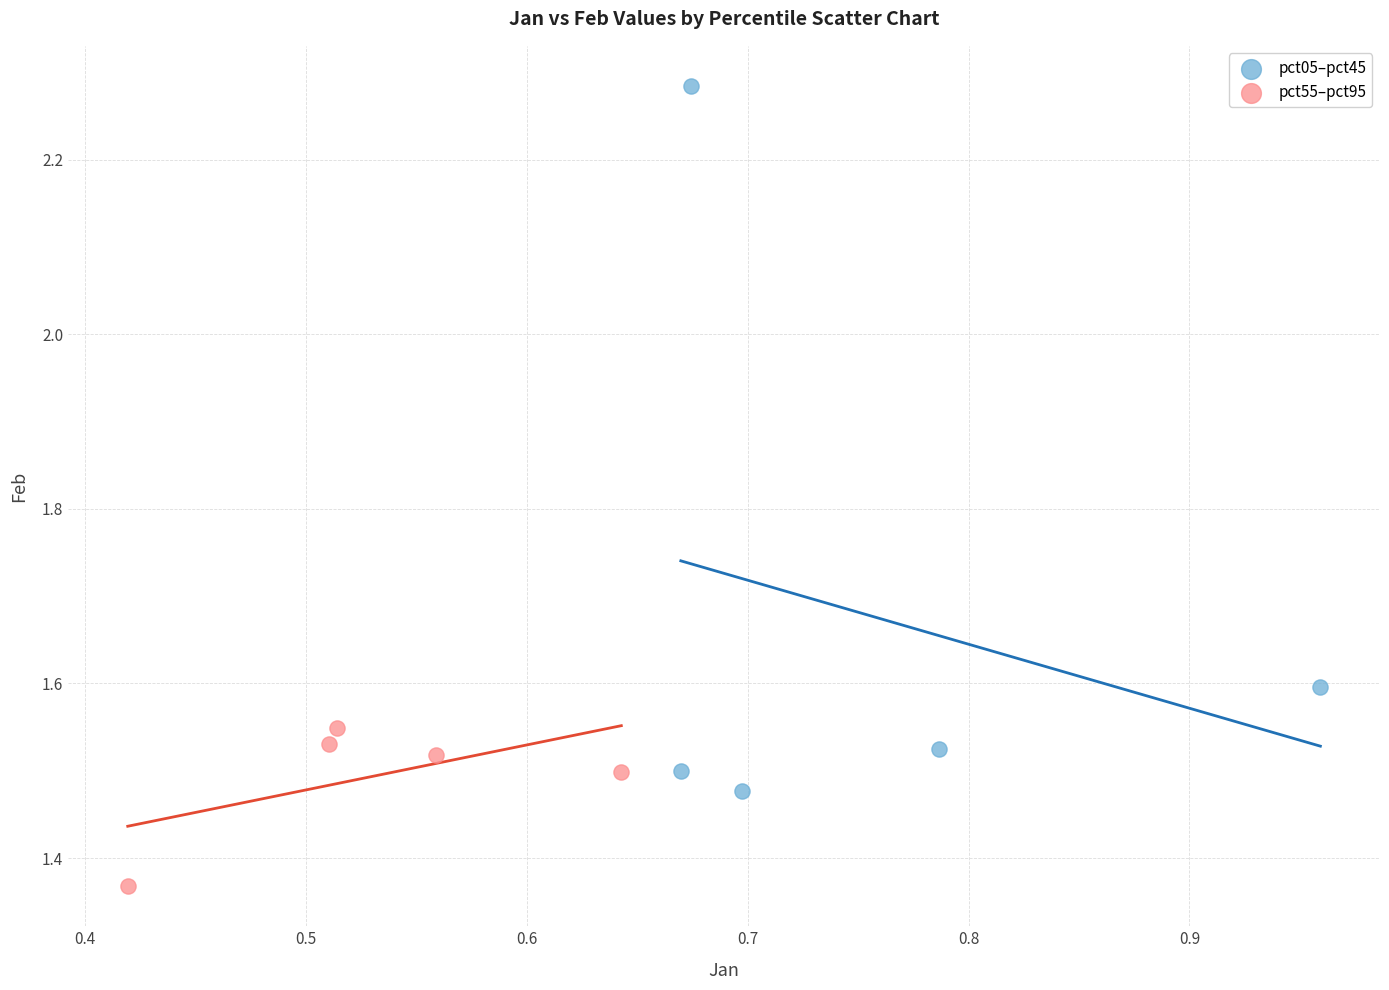

Which series has the widest spread of Y values?

pct05–pct45